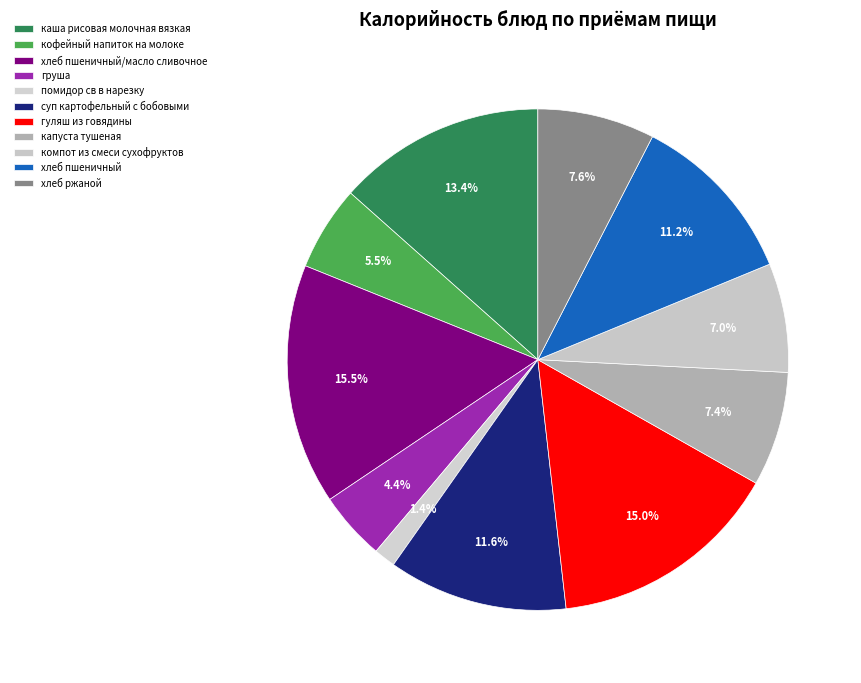

What is the smallest slice in the pie chart?

помидор св в нарезку